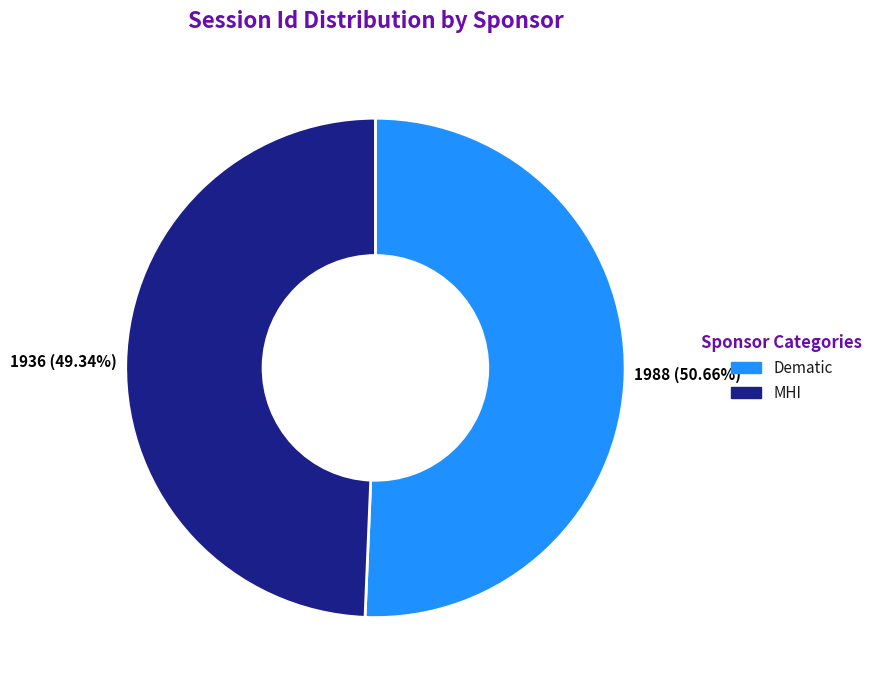

What percentage is NOT represented by Dematic?

49.3%